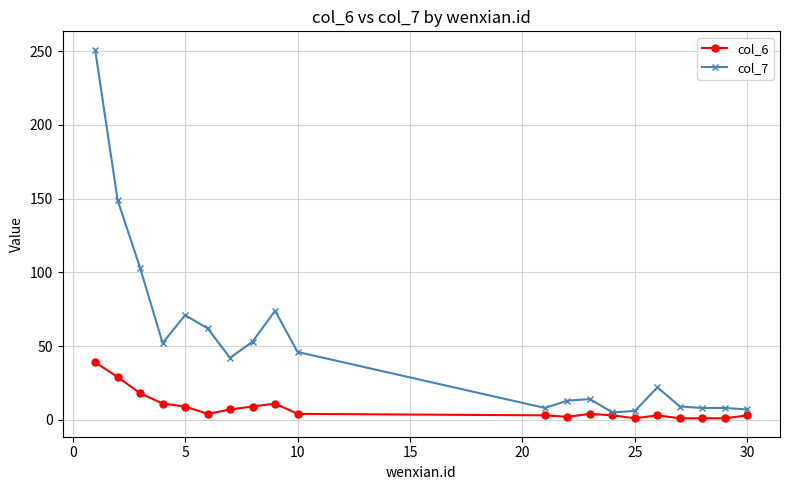

At how many categories does at least one series exceed 81?

3